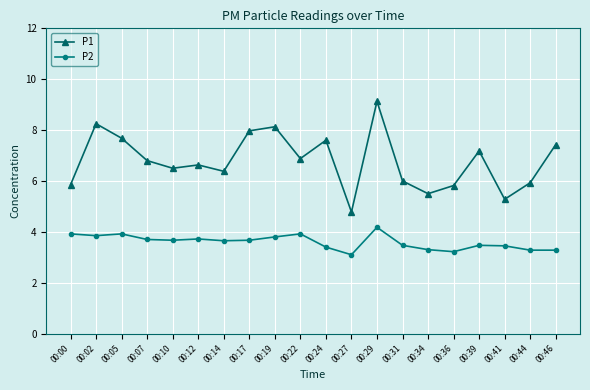

Which series has the largest range (max minus min)?

P1